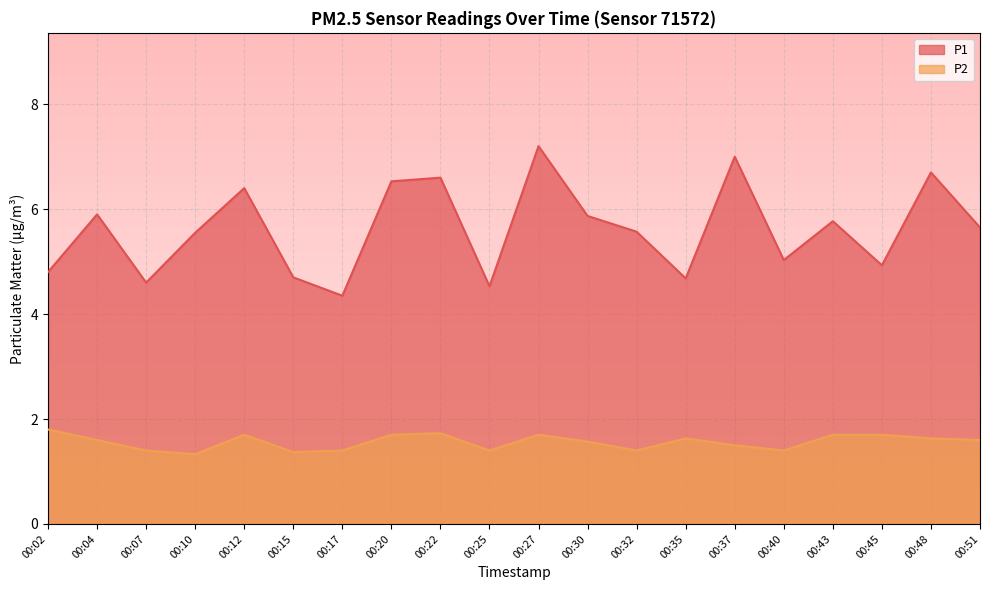

True or false: P2 has more than 2 interior local peaks.

True